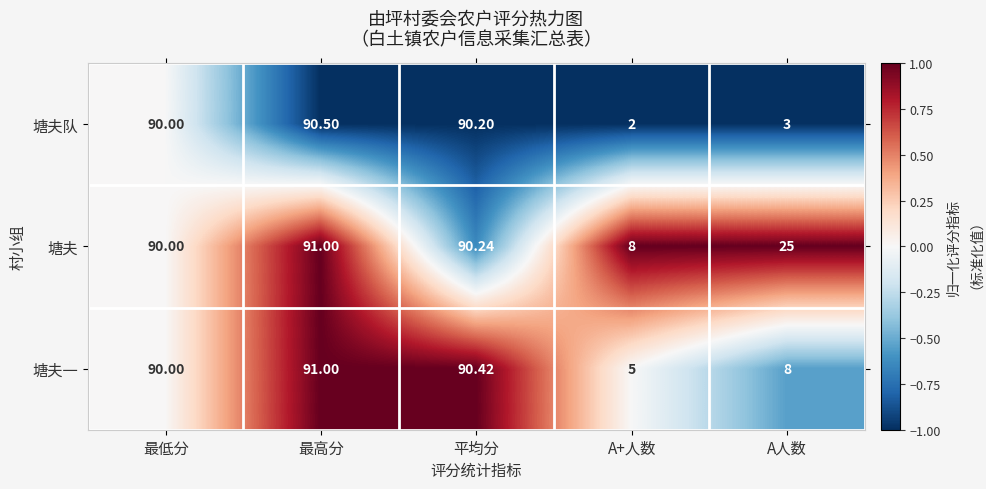

How many distinct data groups are displayed?

3